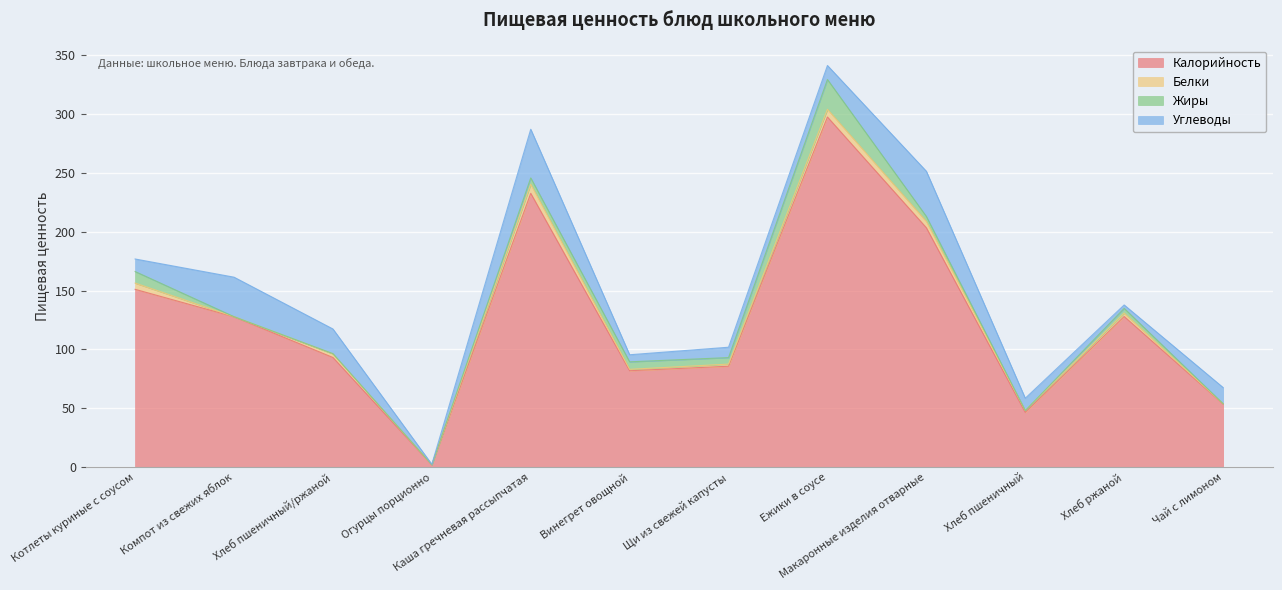

What is the highest value of the Белки series?

7.7